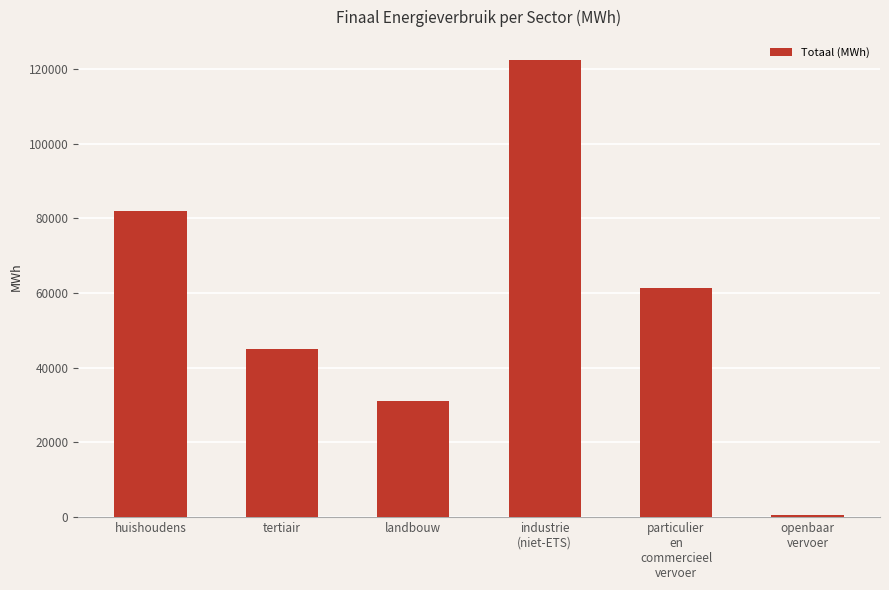

Which has a higher value, landbouw or industrie
(niet-ETS)?

industrie
(niet-ETS)